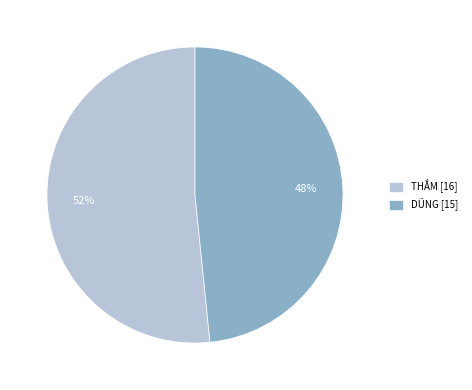

Does any single category account for the majority?

Yes